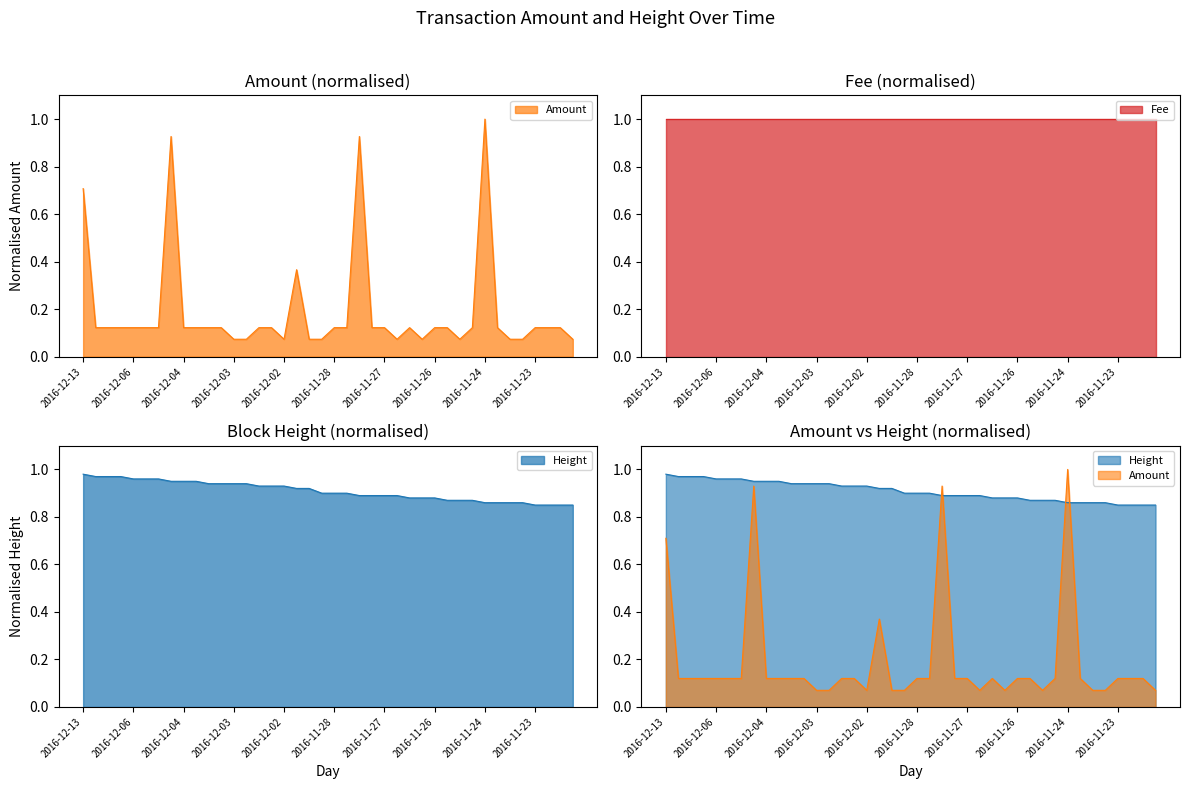

At which category is the sum across all series the highest?

2016-11-24